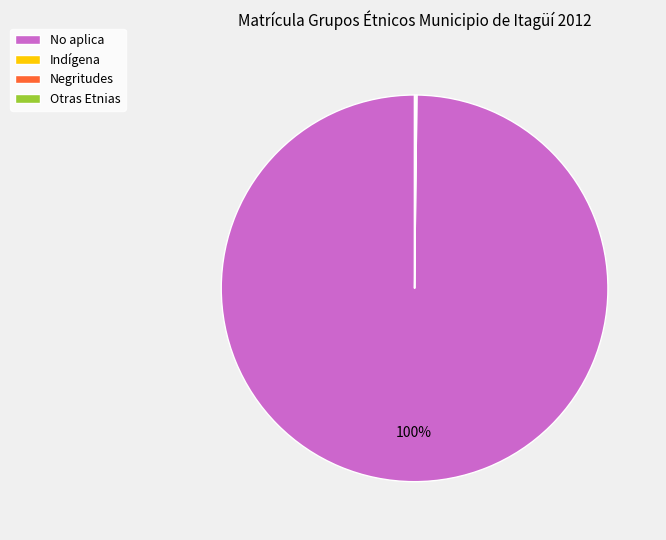

Is there any slice that represents more than half of the pie?

Yes